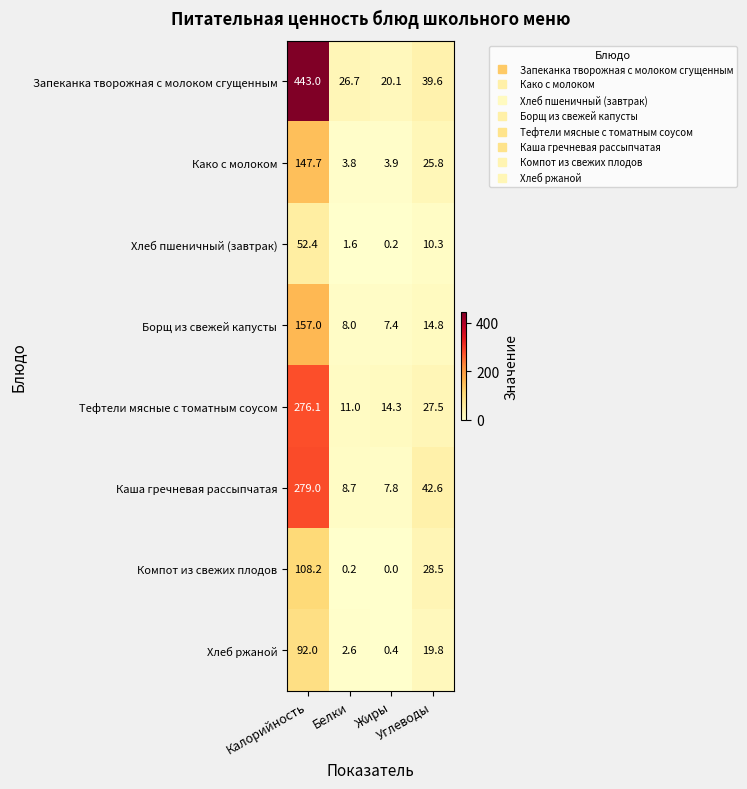

What is the difference between the maximum and minimum values in the Тефтели мясные с томатным соусом series?

265.1